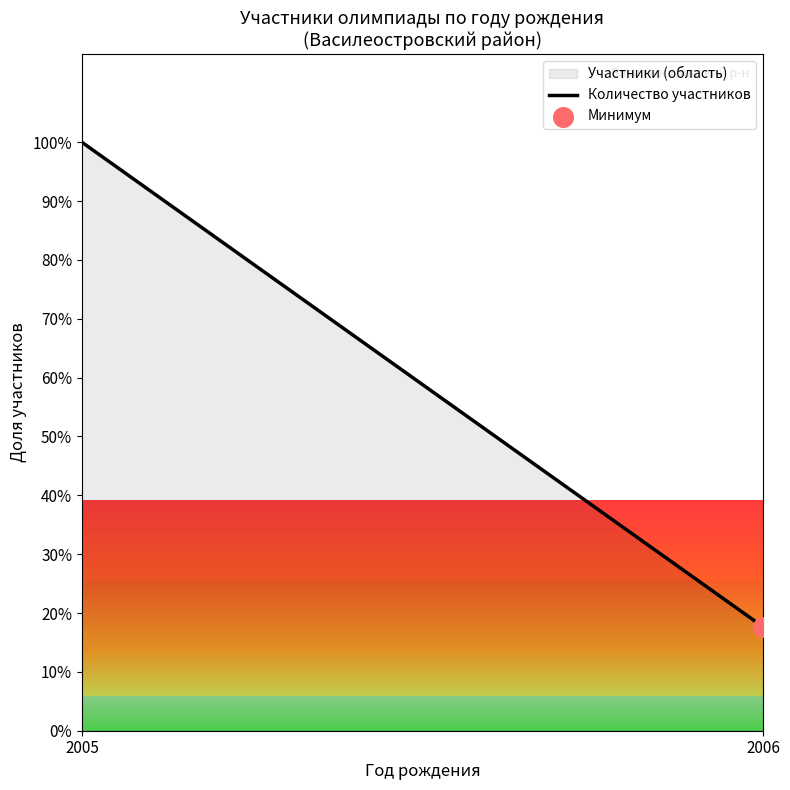

Which has a higher value, 2005 or 2006?

2005